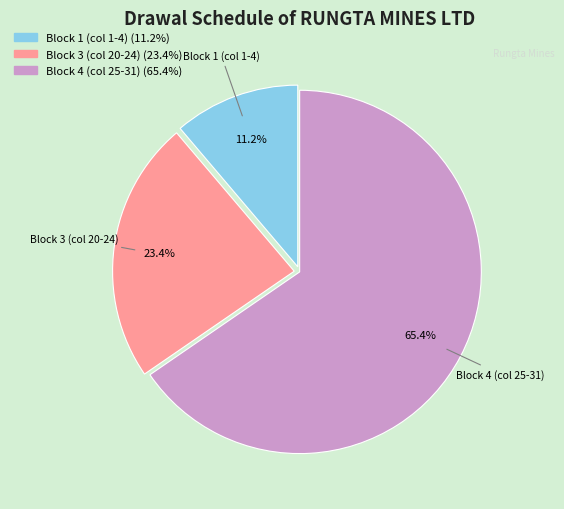

Is there any slice that represents more than half of the pie?

Yes